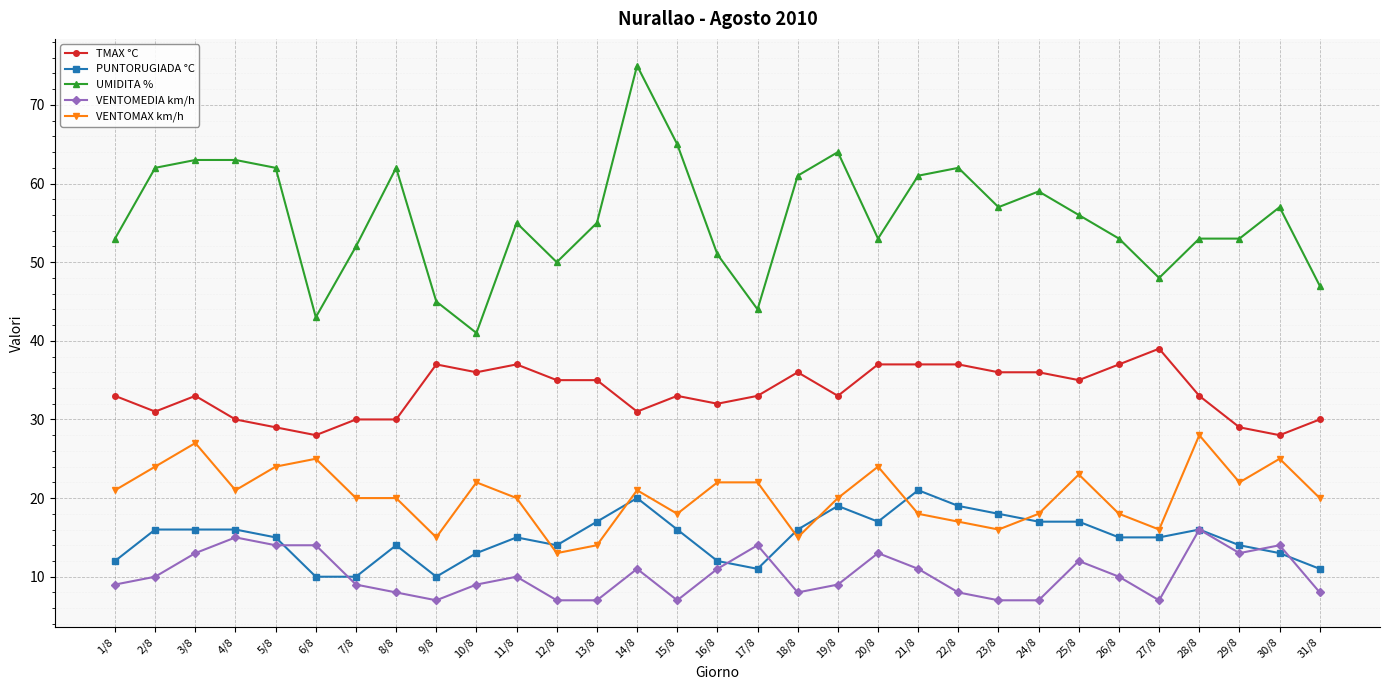

What is the label of the 13th point from the left?

13/8